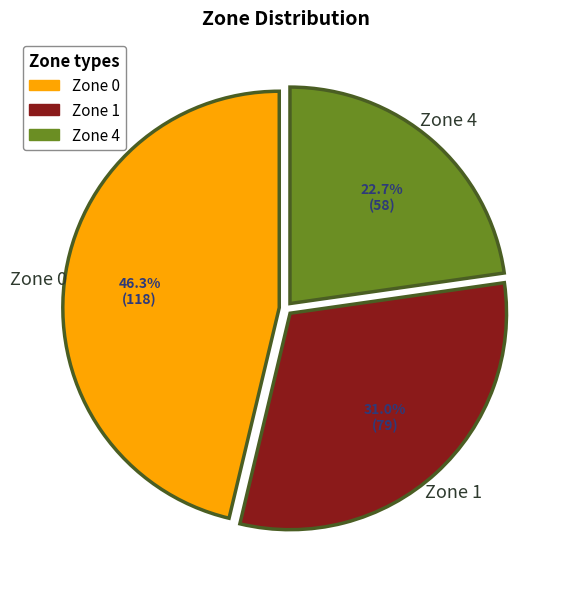

Approximately how many times larger is the value at Zone 1 compared to Zone 0?

0.7